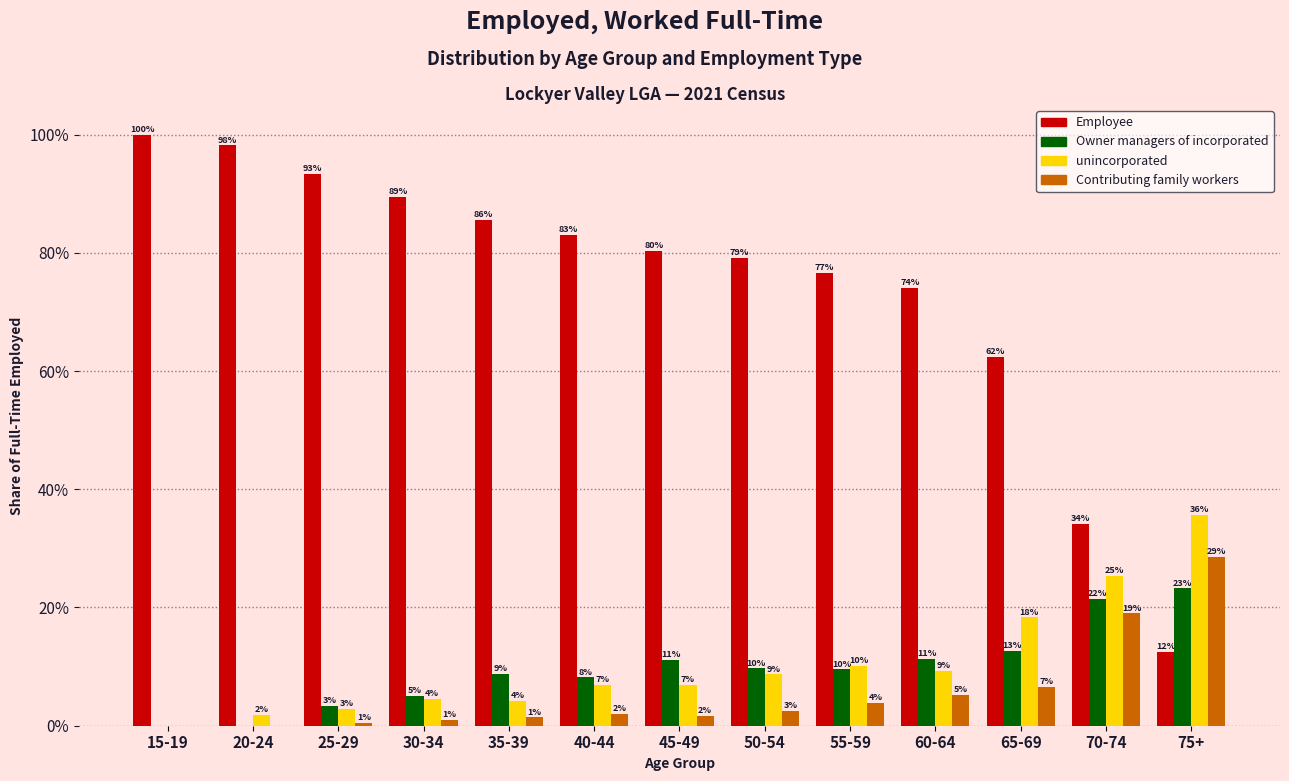

What are all the series names shown in the legend?

Employee, Owner managers of incorporated, unincorporated, Contributing family workers